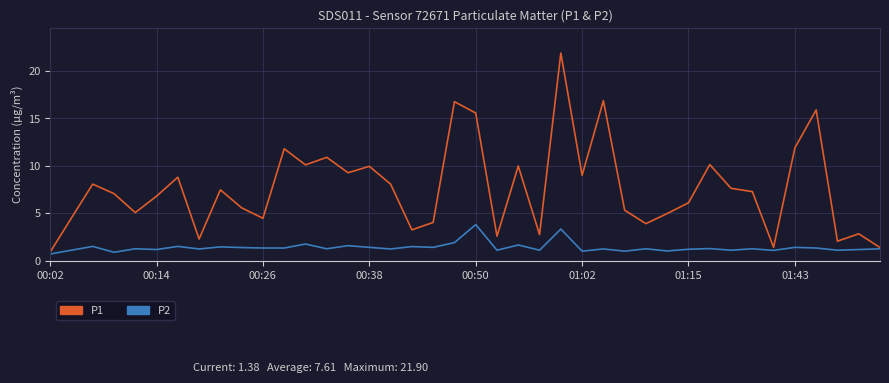

List the series in order of their peak value, lowest first.

P2, P1